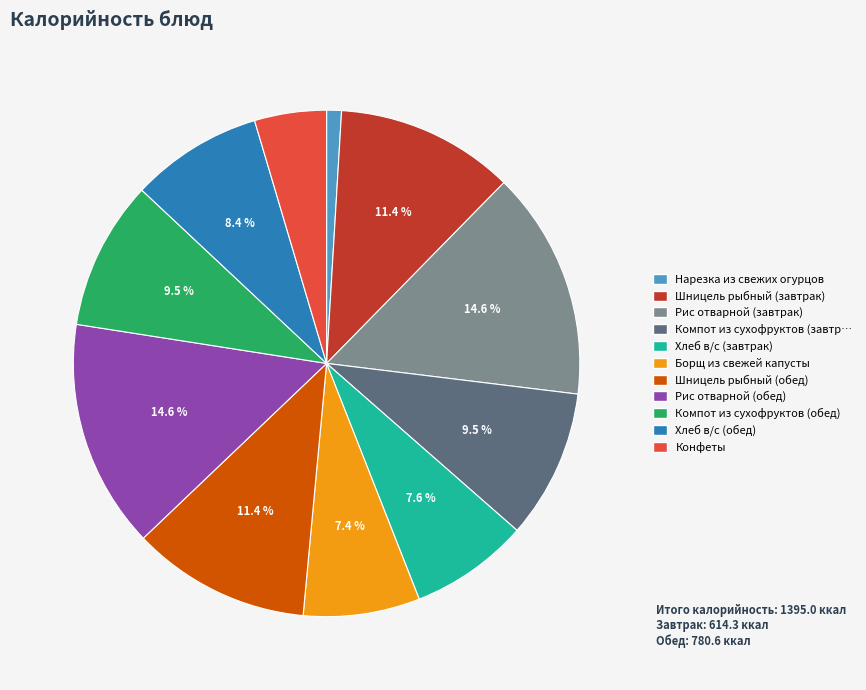

Is there a majority slice in this chart?

No